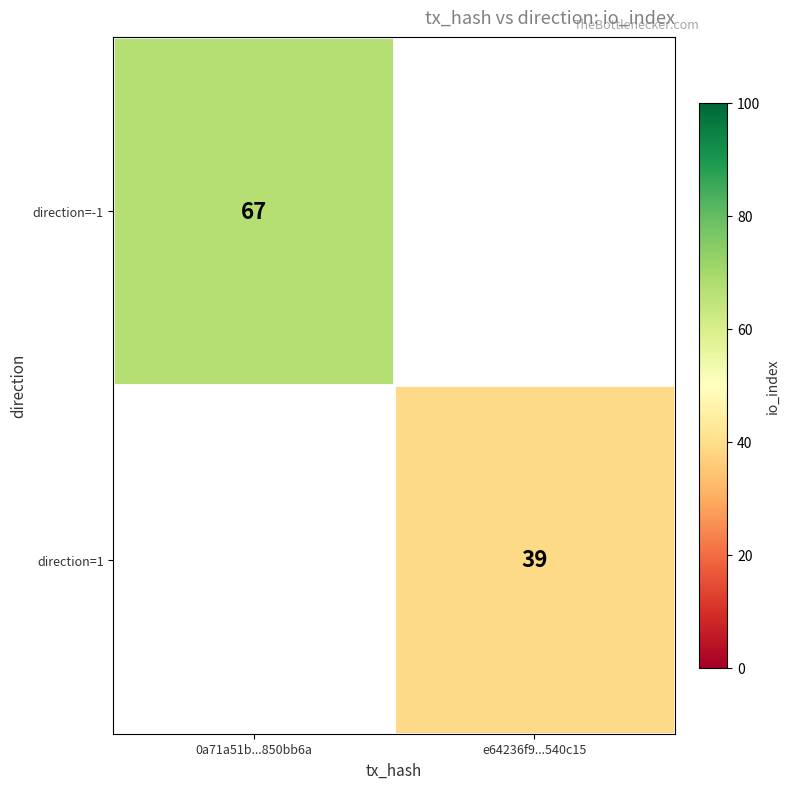

Is the value of direction=-1 at 0a71a51b...850bb6a greater than the value of direction=1 at e64236f9...540c15?

Yes